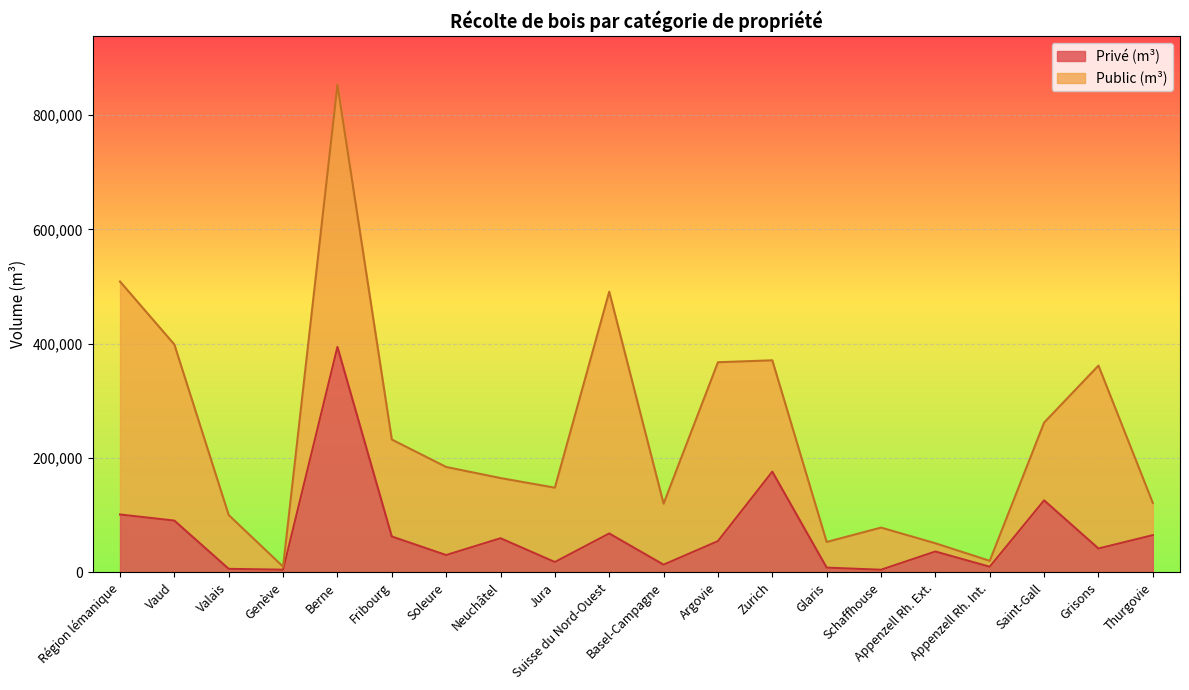

Reading left to right, transcribe all the data shown in this chart.

Région lémanique=101156	Vaud=90479	Valais=6087	Genève=4590	Berne=394230	Fribourg=62684	Soleure=30221	Neuchâtel=59619	Jura=18037	Suisse du Nord-Ouest=67994	Basel-Campagne=13379	Argovie=54615	Zurich=176060	Glaris=8230	Schaffhouse=4530	Appenzell Rh. Ext.=36416	Appenzell Rh. Int.=9781	Saint-Gall=125915	Grisons=41698	Thurgovie=65013